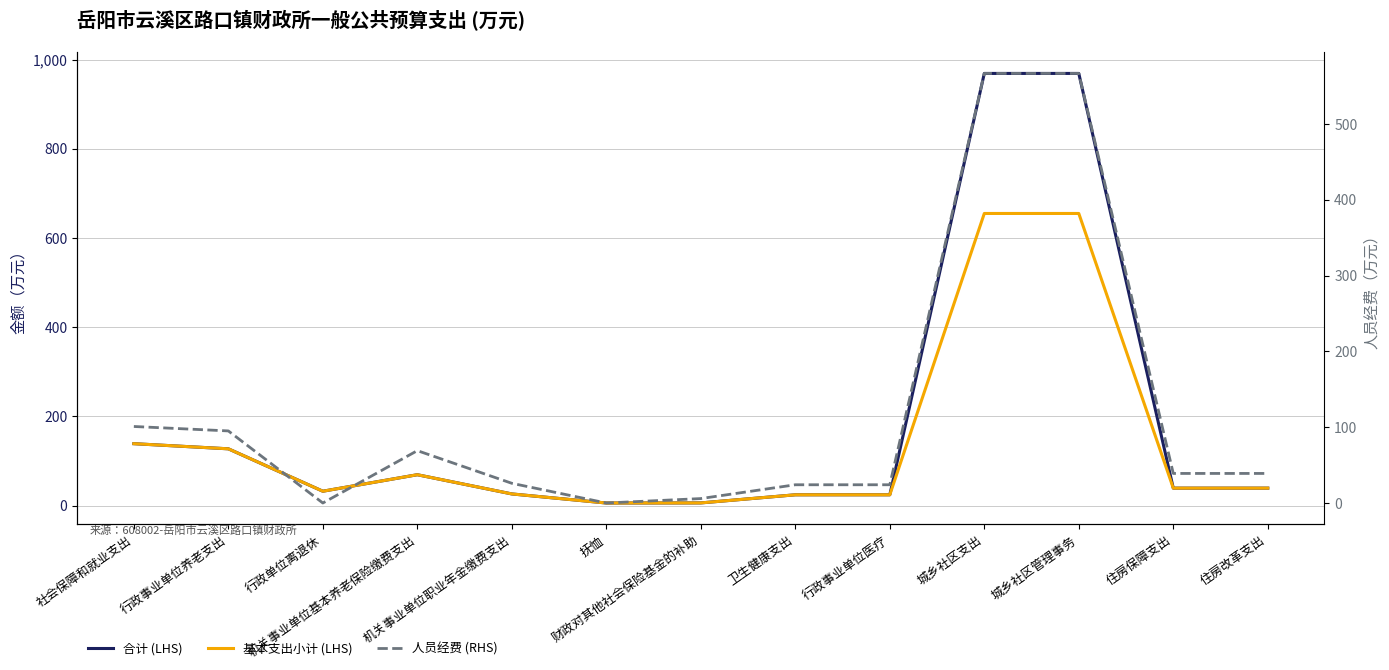

How many lines are shown in the chart?

3